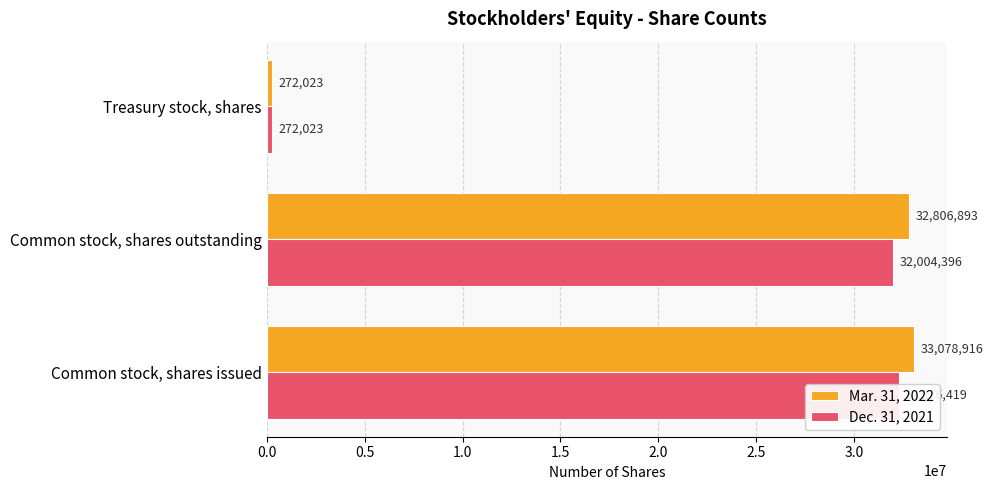

Reading left to right, extract all data points from this chart.

Mar. 31, 2022: 33078916	32806893	272023
Dec. 31, 2021: 32276419	32004396	272023